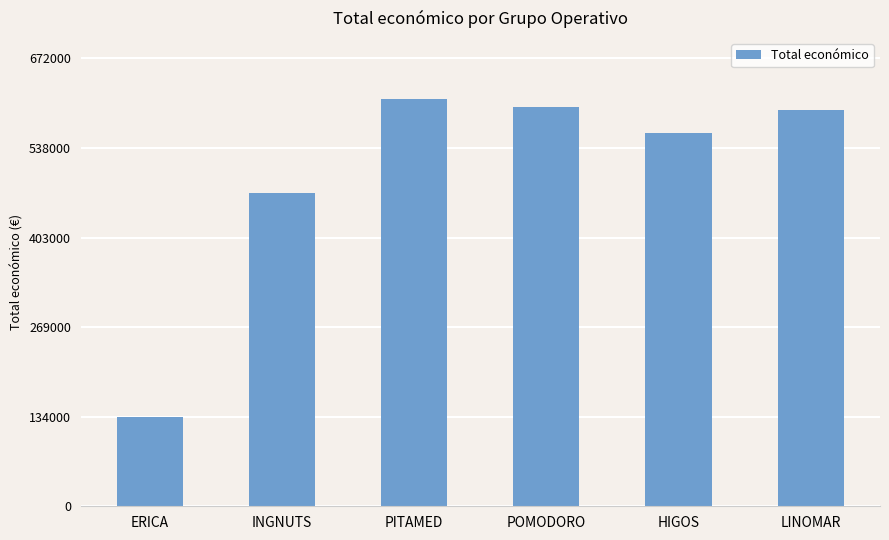

What is the sum of all values?

2970918